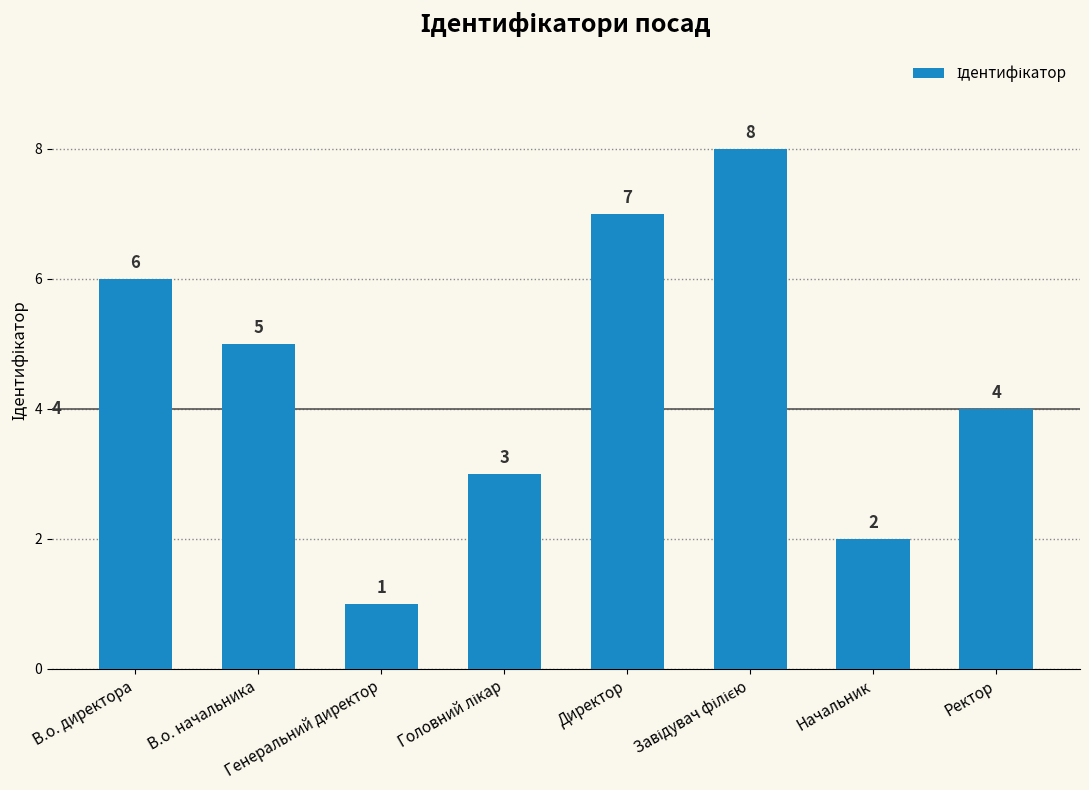

True or false: the data shows 3 at Начальник.

False